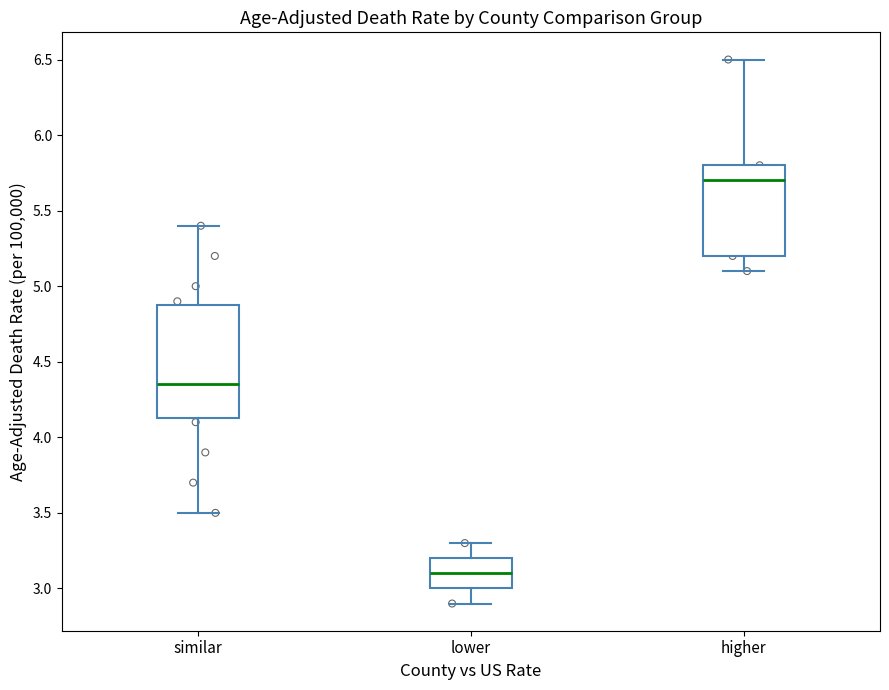

Comparing the boxes themselves (not the whiskers), which one is the tallest?

similar